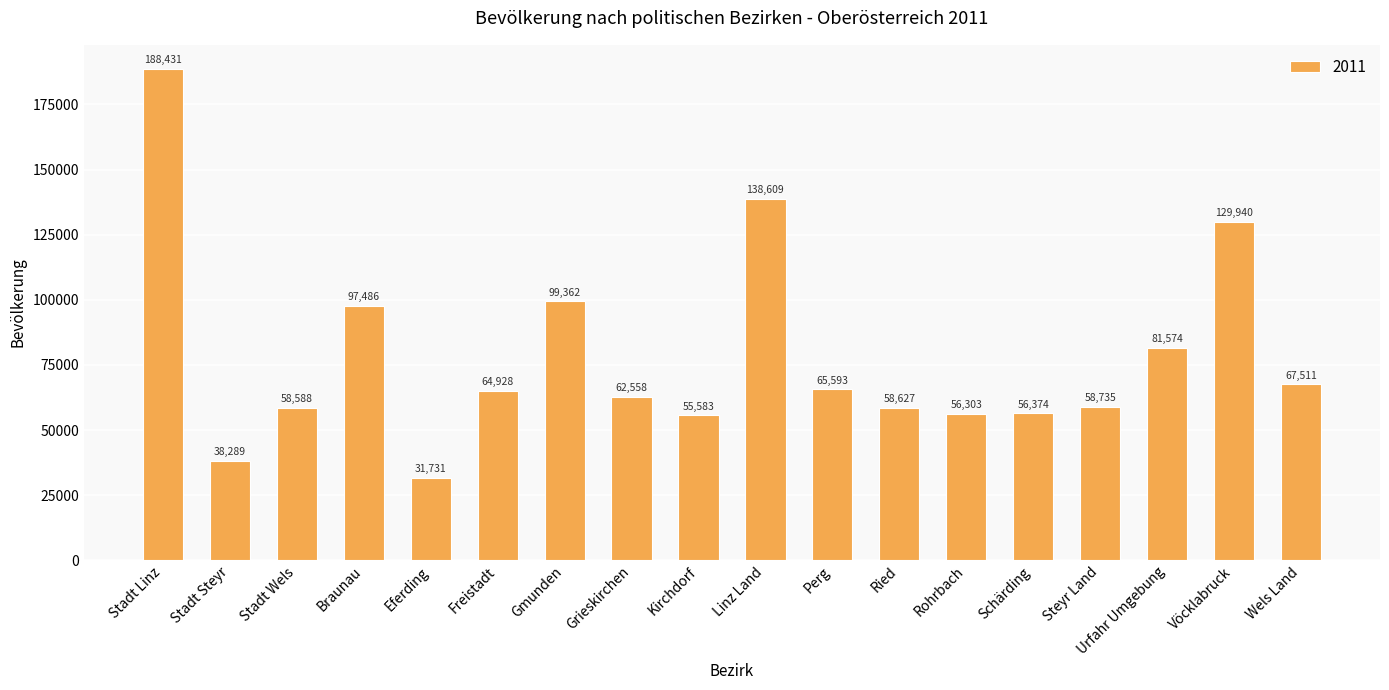

What is the sum of all values?

1410222